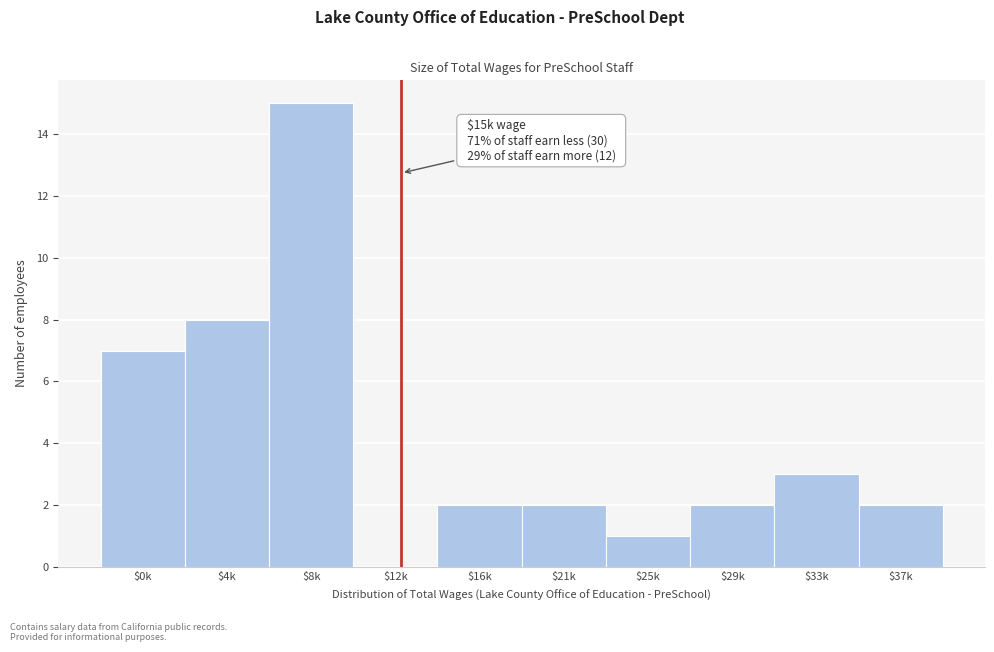

What is the sum of all values?

42